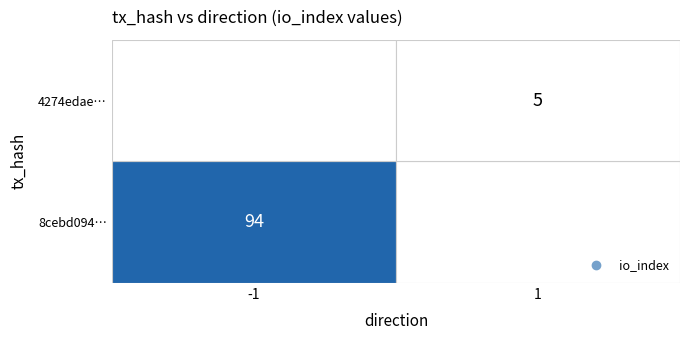

Which series has the largest total across all categories?

8cebd094…